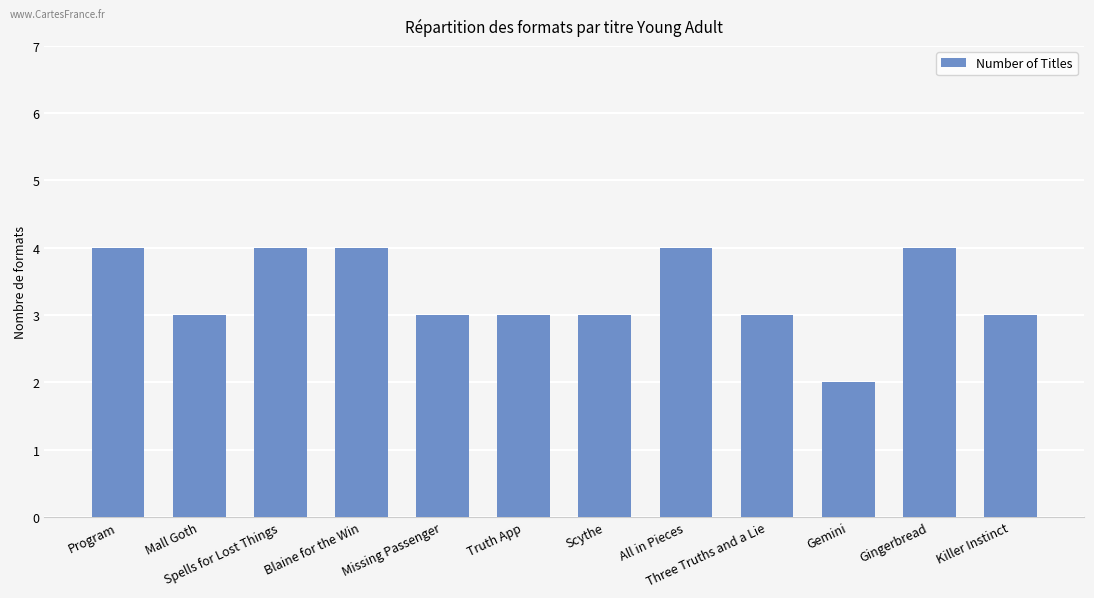

How many series are shown in this chart?

1